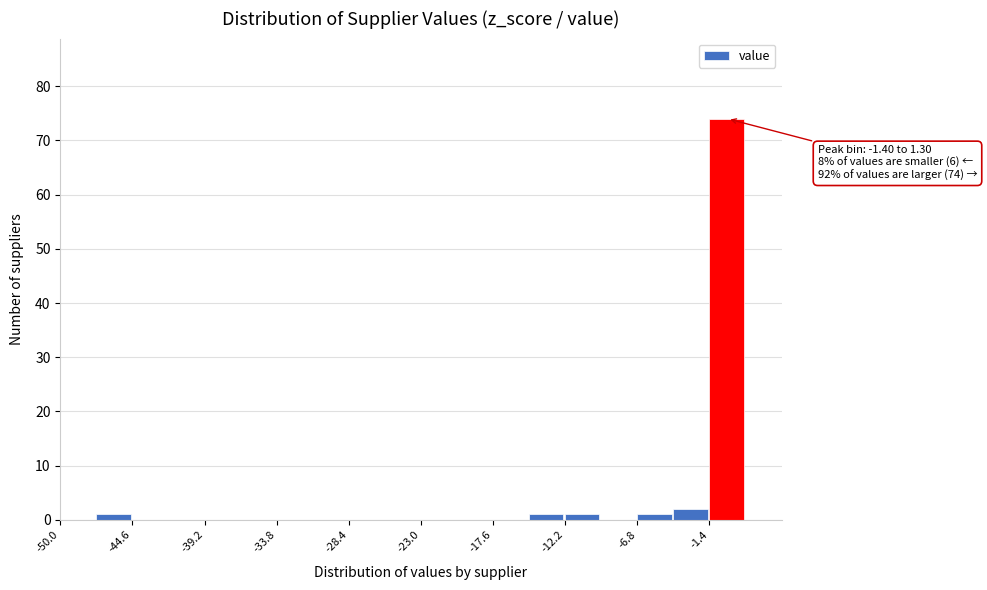

Read against the x-axis, roughly where is the centre of the tallest bar?

0